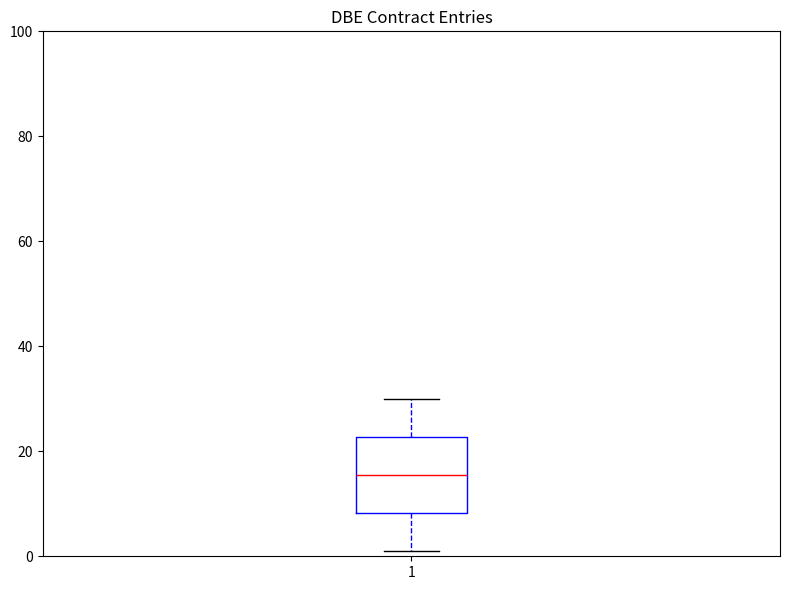

Where does the lower whisker of the box at x = 1 end on the y-axis? The values are not printed on the chart, so give them approximately, as read against the axis.

2